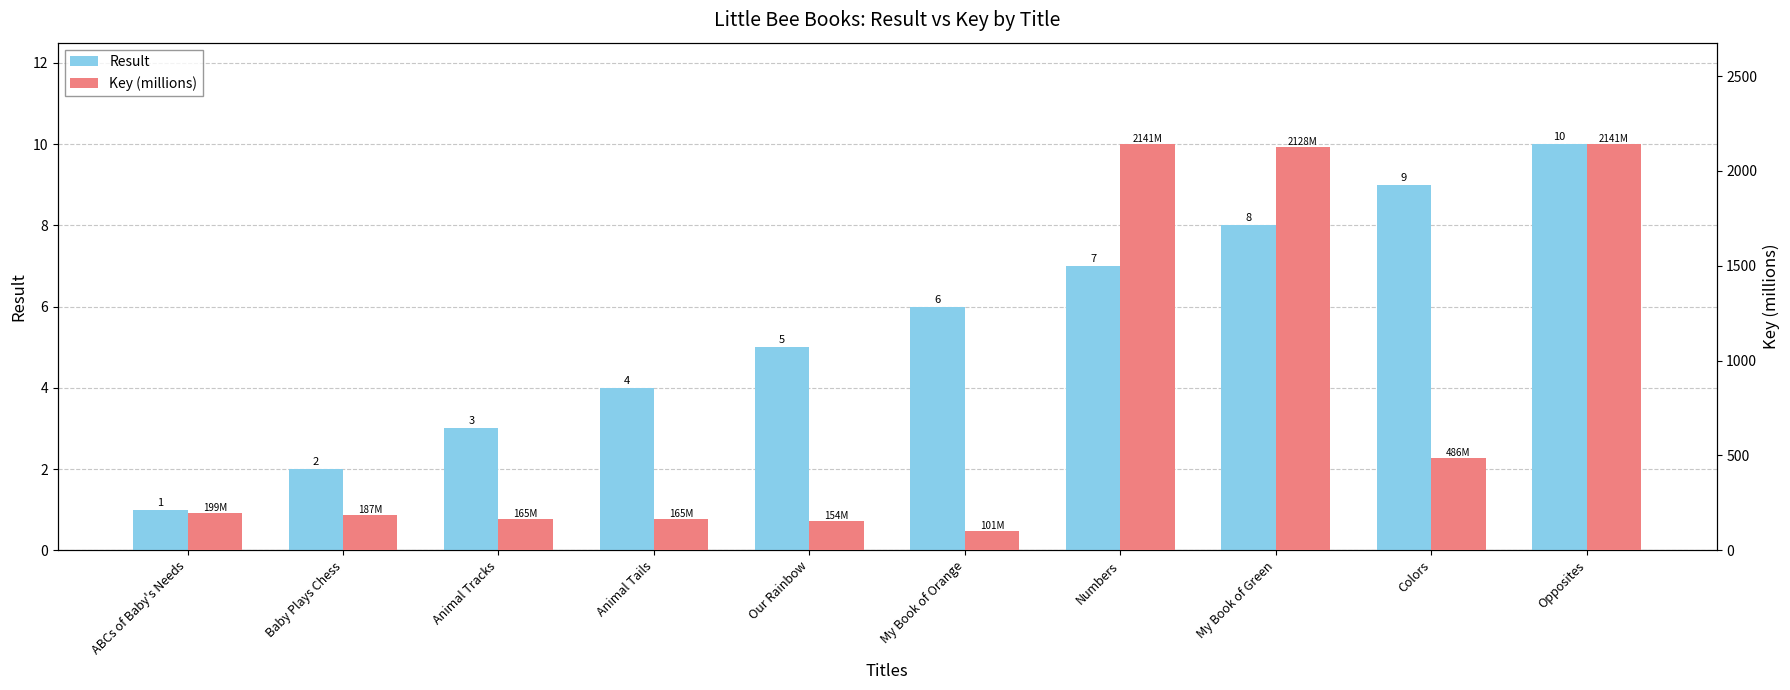

Which series has the largest total across all categories?

Key (millions)